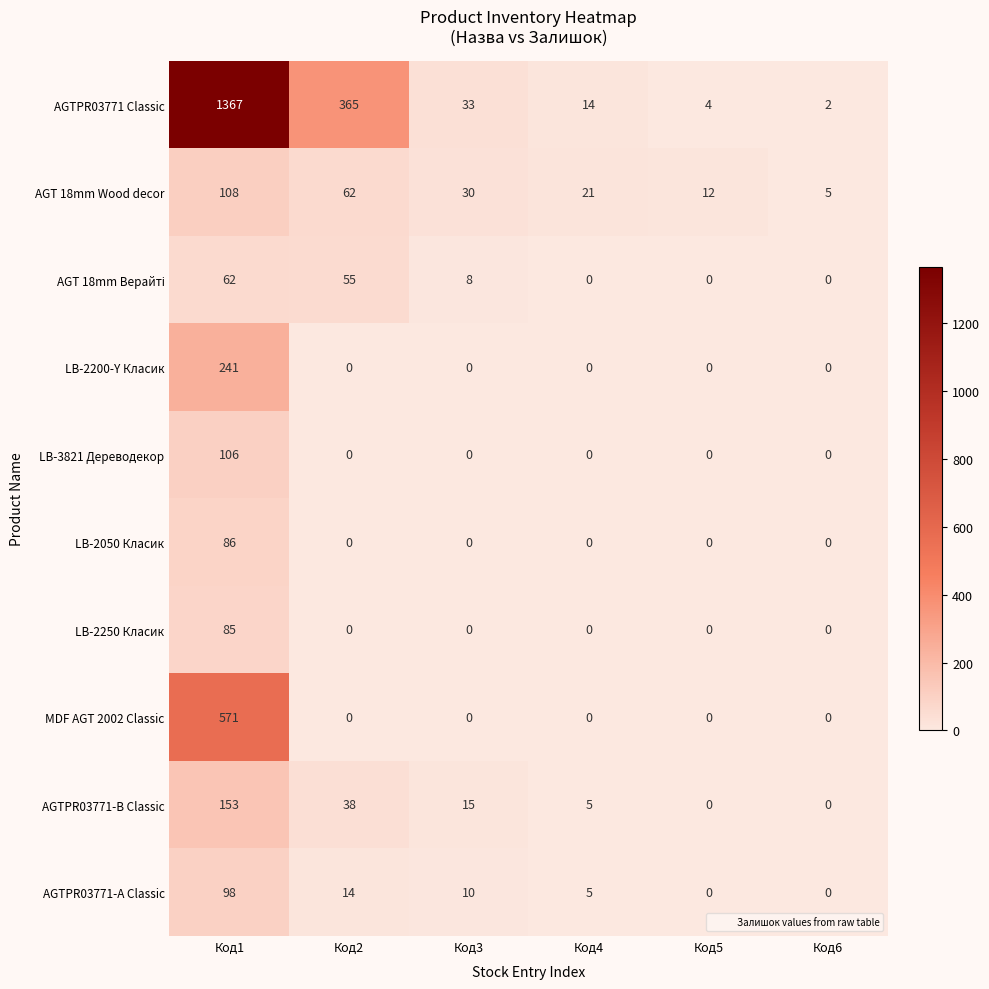

At which label does AGTPR03771-B Classic first exceed 15?

Код1